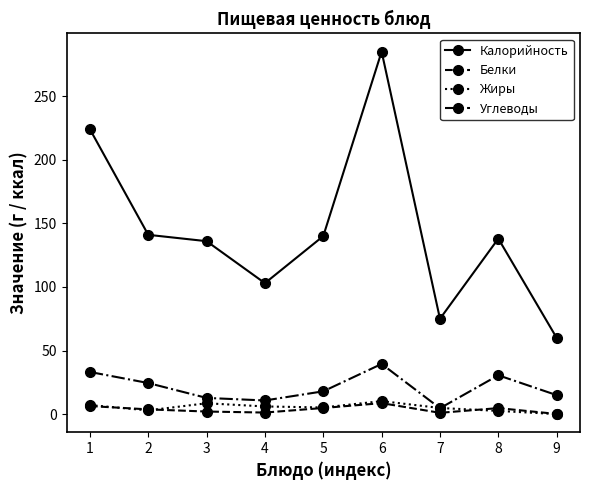

What is the maximum value for Белки?

8.7